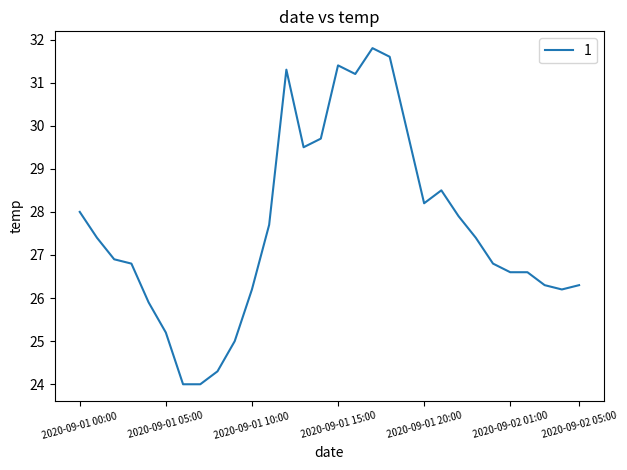

What is the difference between the maximum and minimum values?

7.8